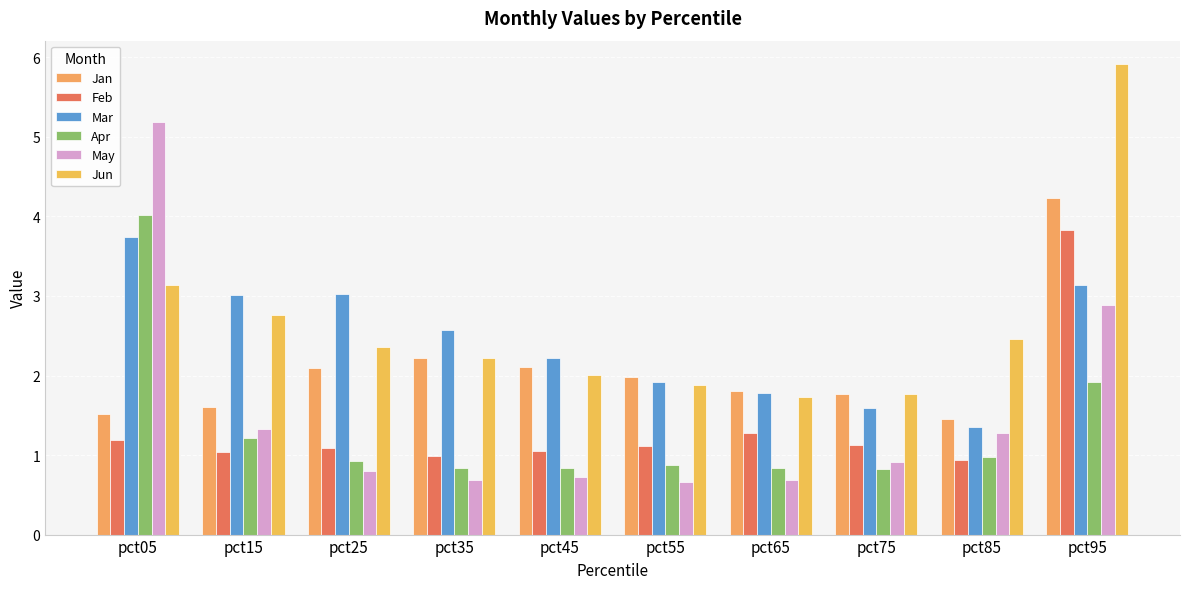

How many groups of bars are there?

10